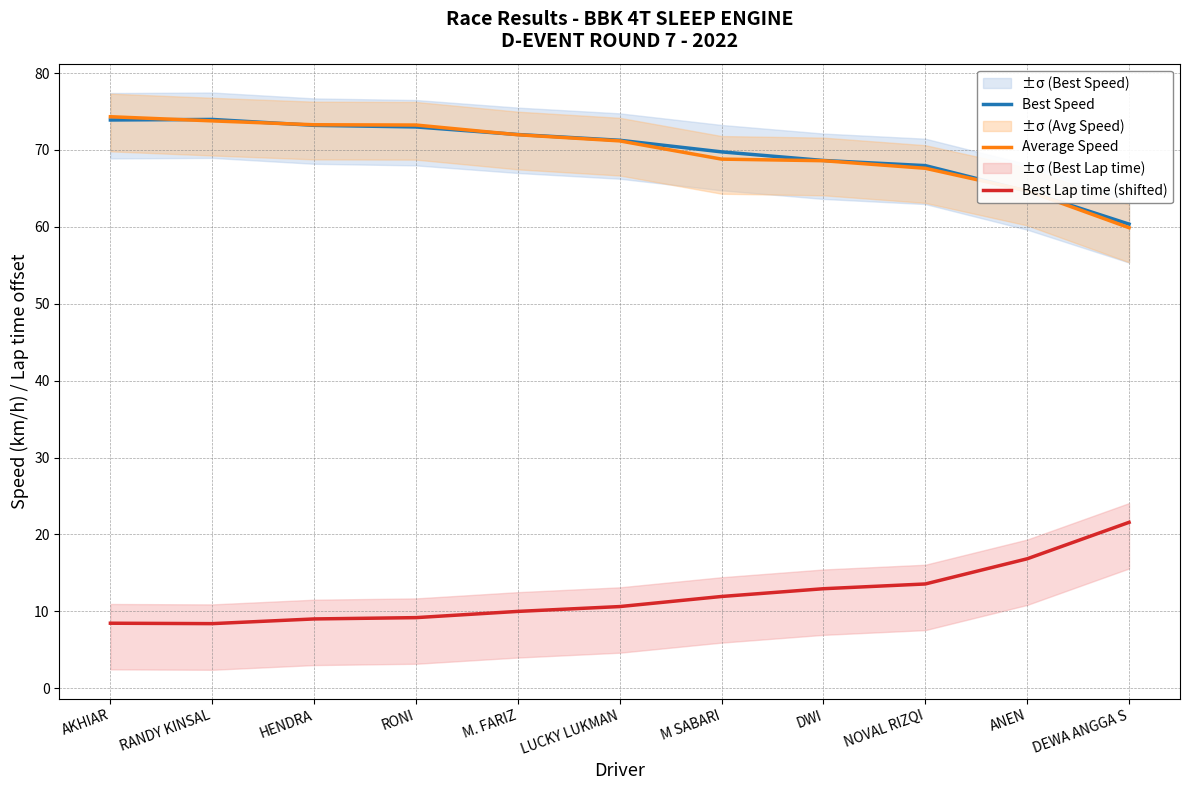

At which label does Average Speed first exceed 71?

AKHIAR